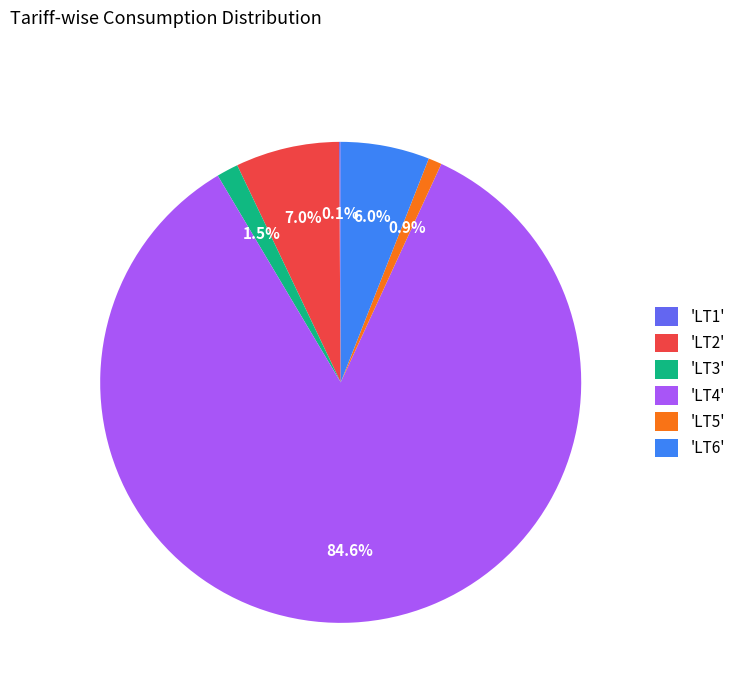

To the nearest percent, what is the difference between the largest and smallest slice percentages?

84%